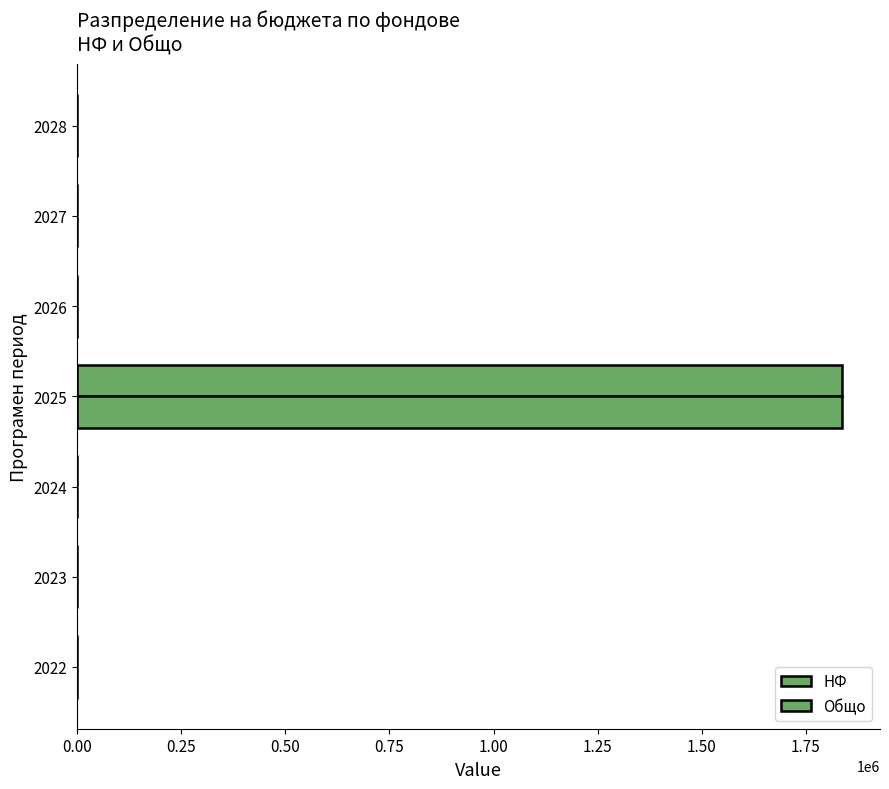

What is the difference between the maximum and second lowest values in the Общо series?

1836320.1